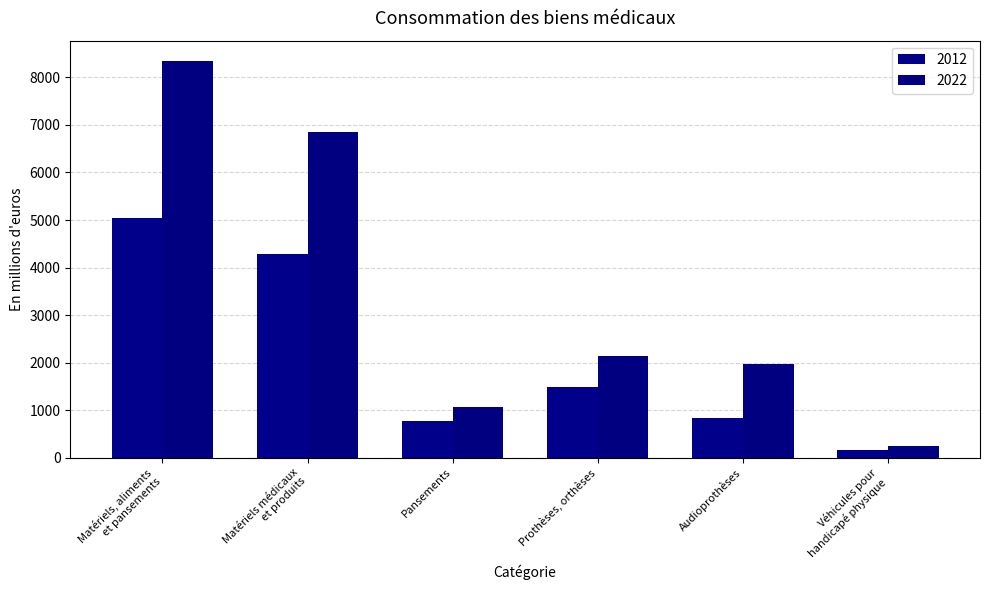

Are the bars horizontal?

No